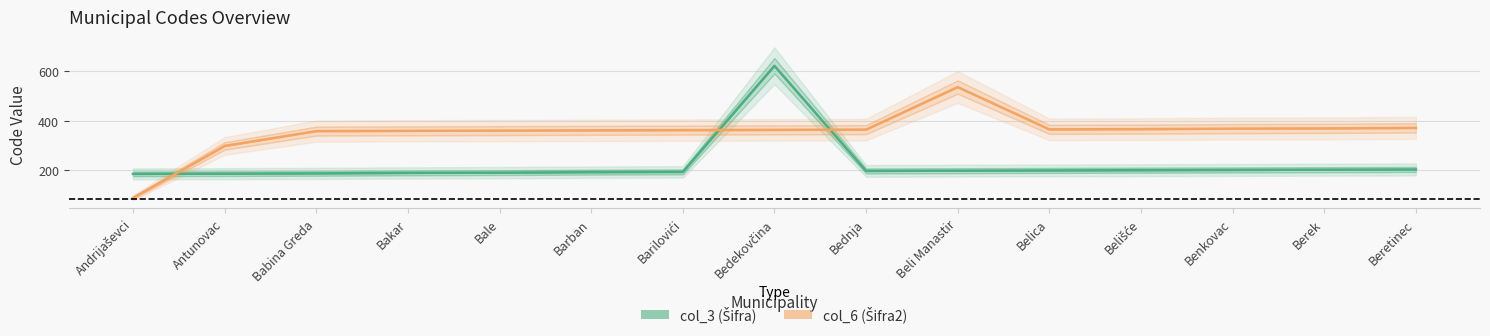

What is the difference between the highest and lowest values at Bale?

170